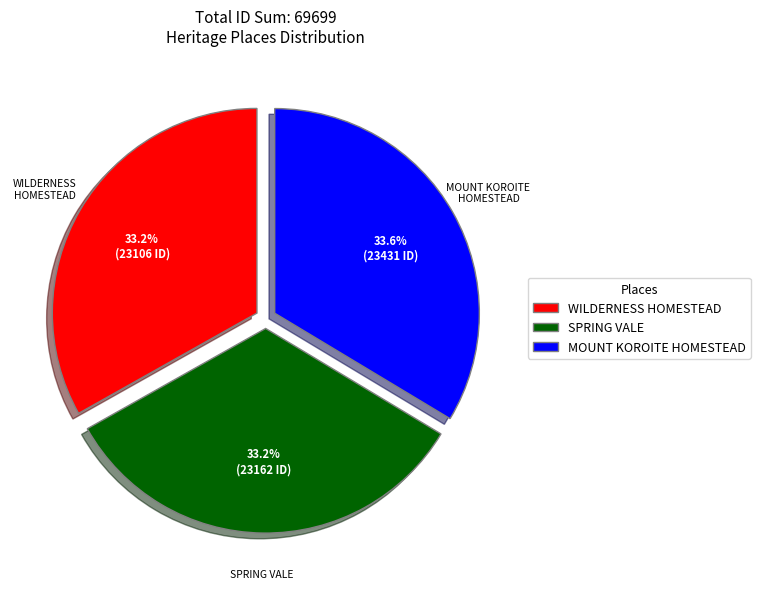

Is there a majority slice in this chart?

No